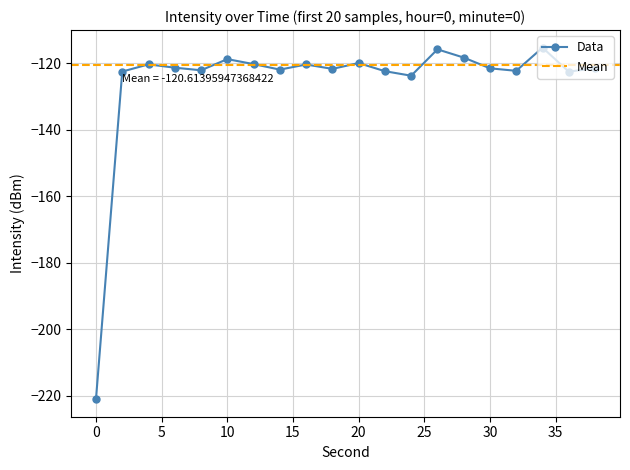

At which category does the data reach its first local valley?

8